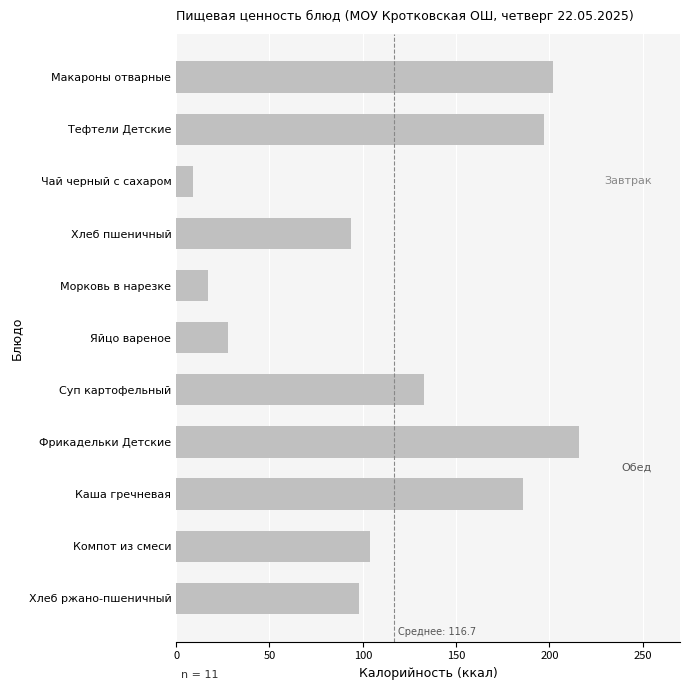

At which category does the chart reach its minimum across all series?

Чай черный с сахаром